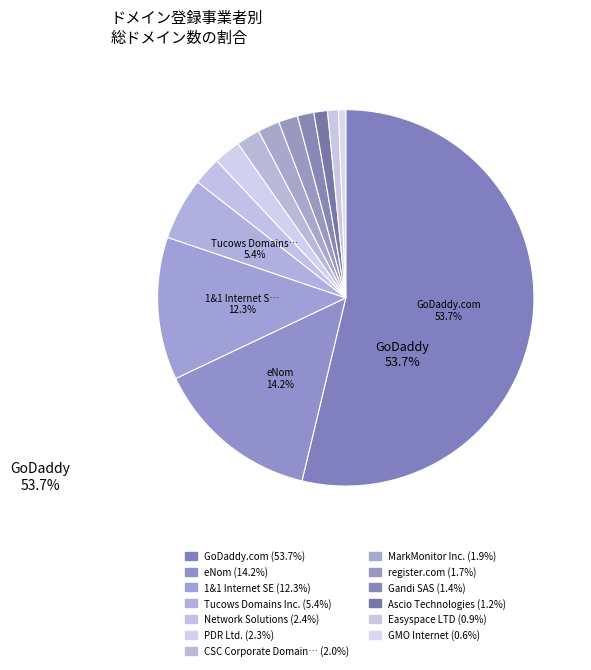

Does any single category account for the majority?

Yes